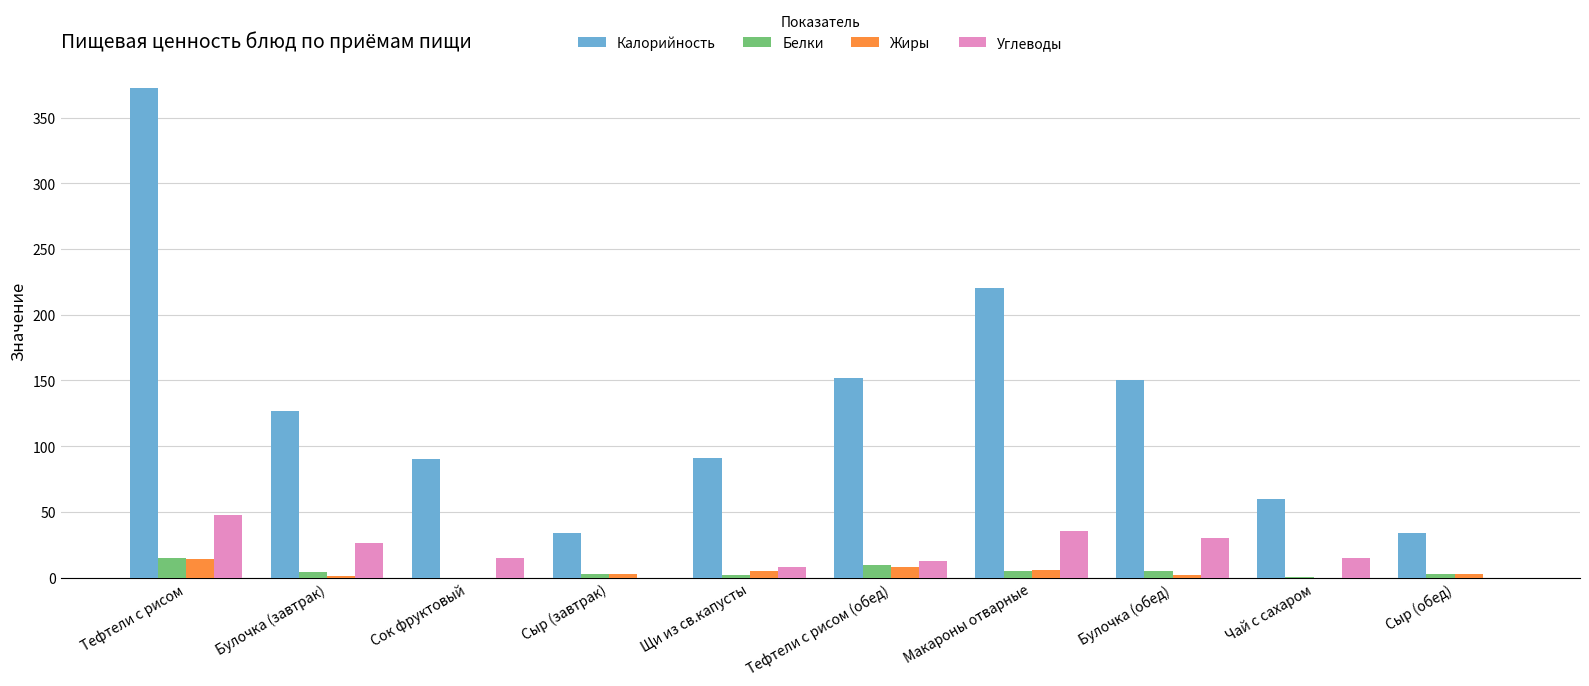

The Калорийность series shows 386.3 at Макароны отварные. True or false?

False